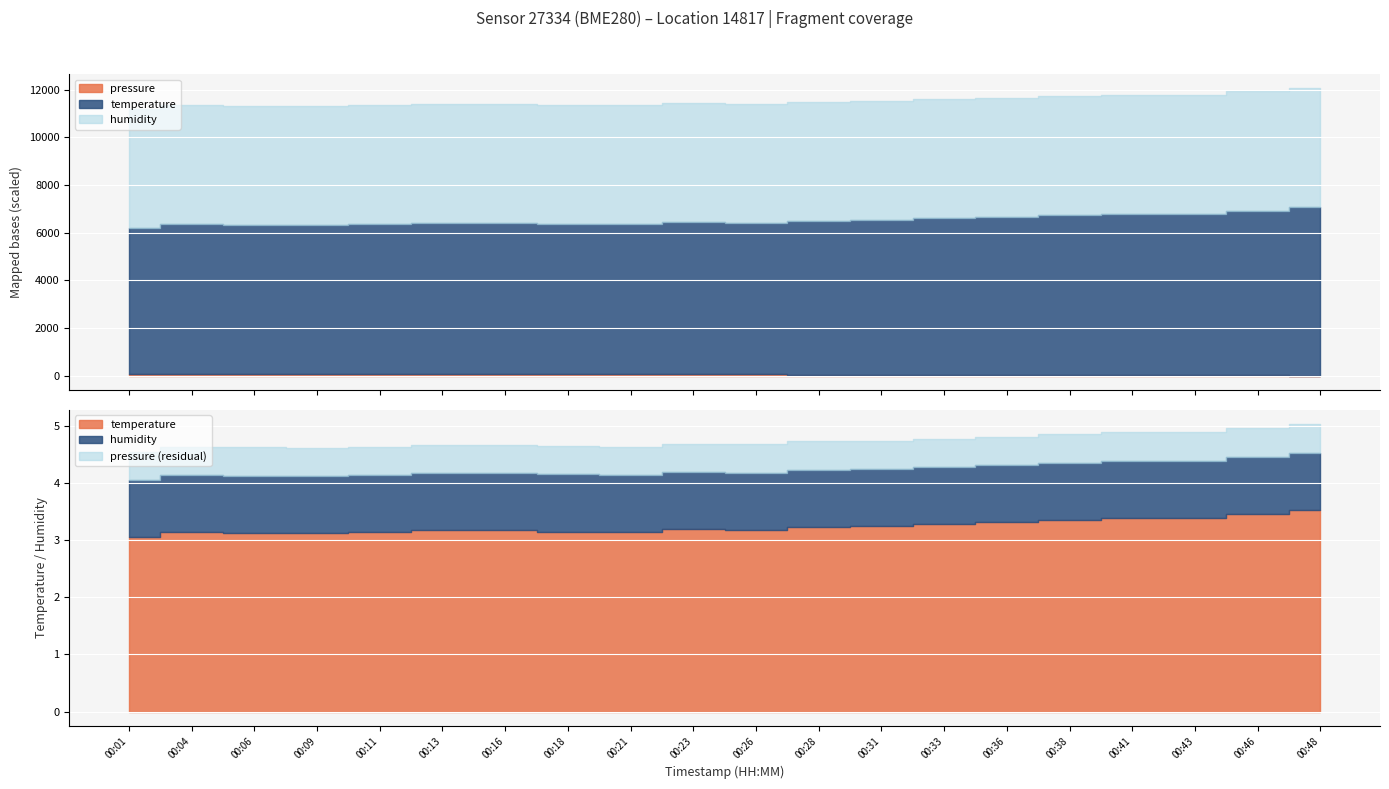

Rank the series by their maximum value, from highest to lowest.

pressure, humidity, temperature